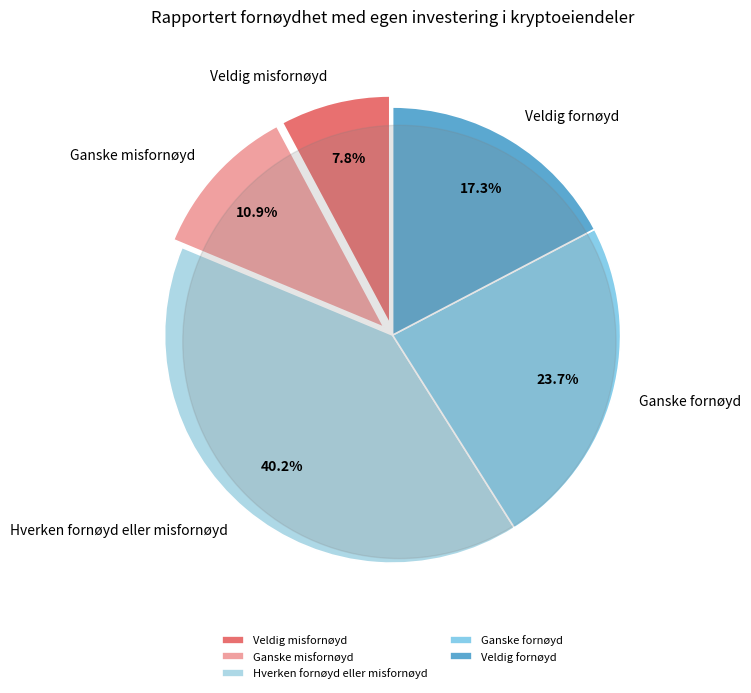

Between Ganske fornøyd and Hverken fornøyd eller misfornøyd, which is larger?

Hverken fornøyd eller misfornøyd